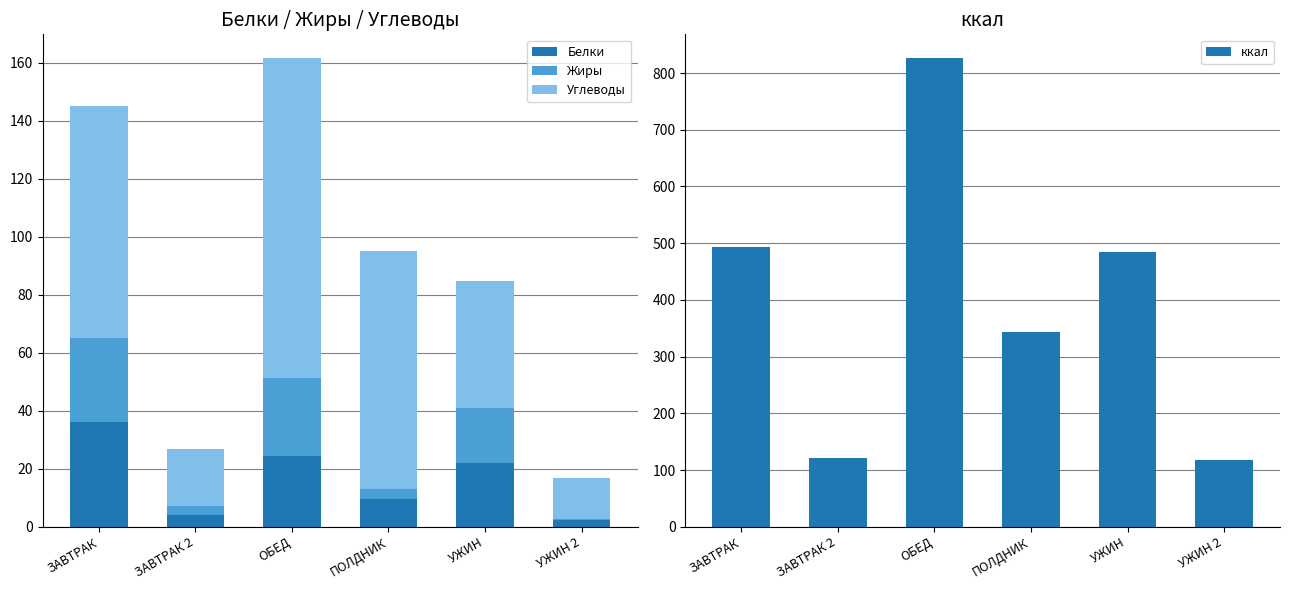

At which category is the sum across all series the highest?

ОБЕД